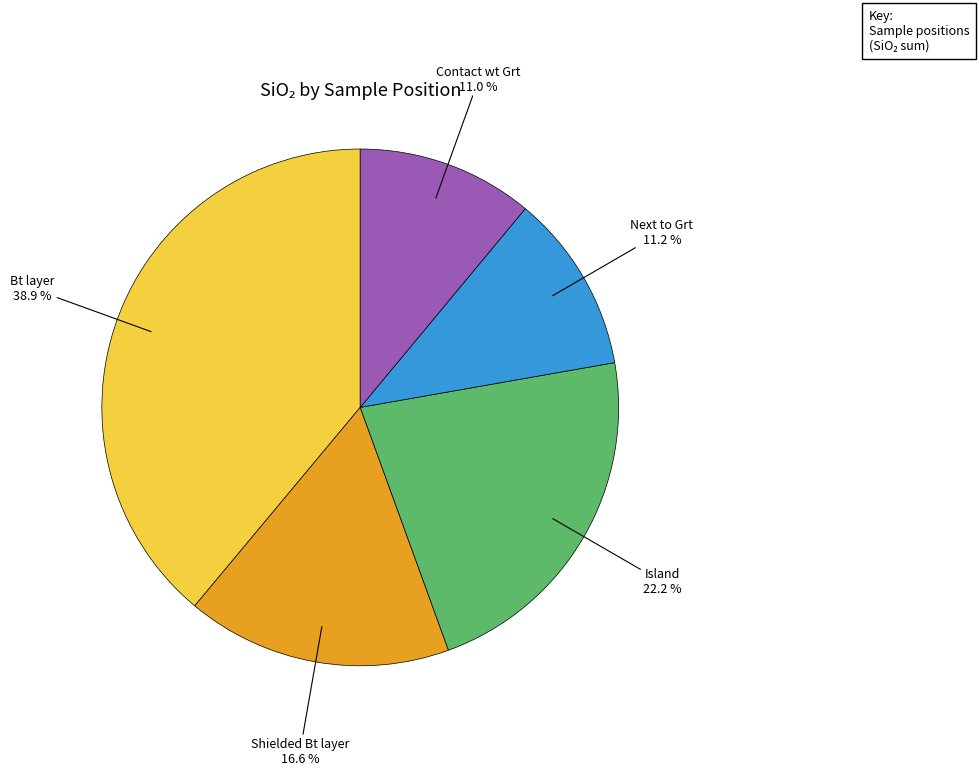

Does any single category account for the majority?

No